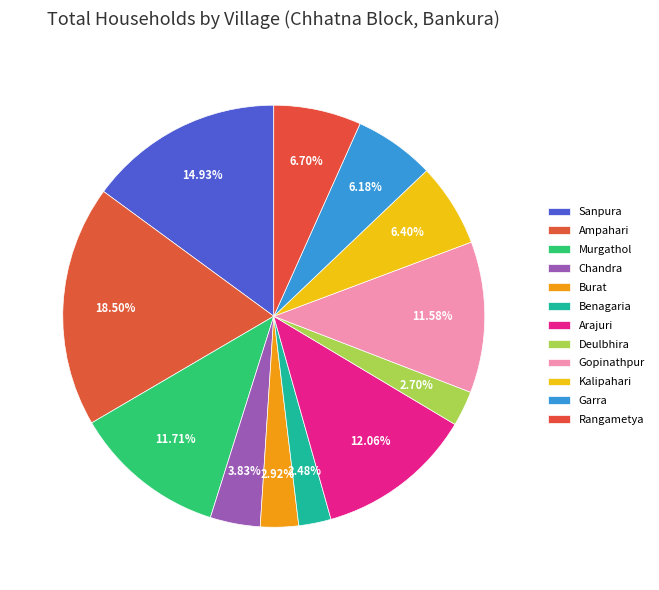

How many slices are in this pie chart?

12